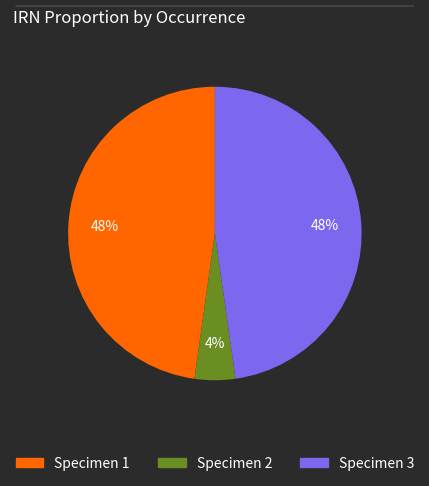

Is there a majority slice in this chart?

No